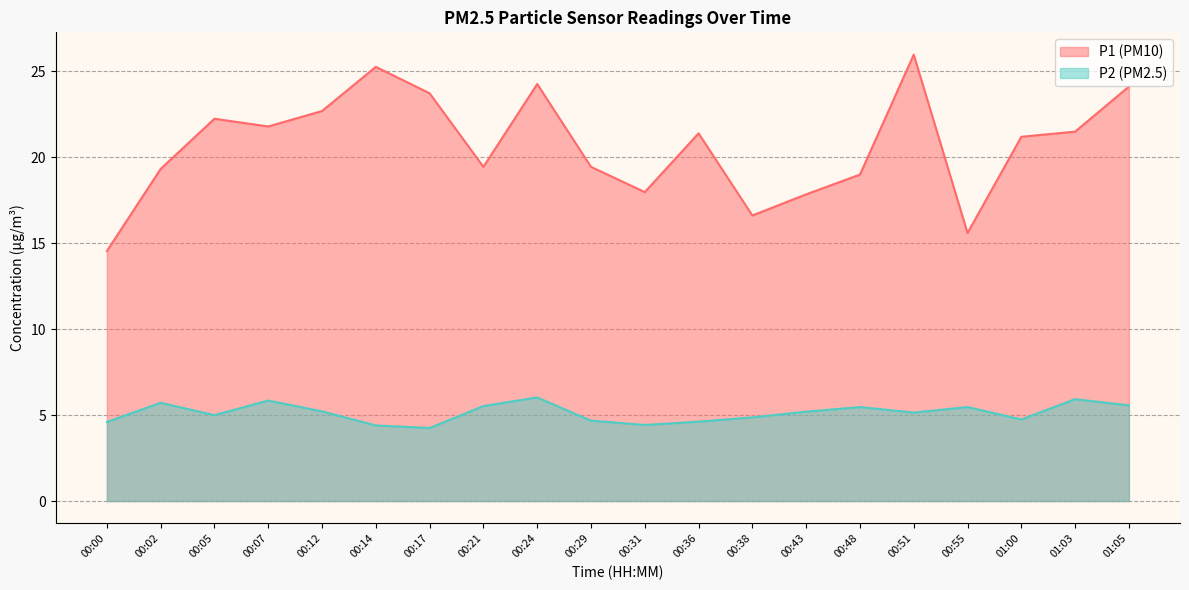

Reading left to right, transcribe all the data shown in this chart.

P1: 00:00=14.6	00:02=19.3	00:05=22.2	00:07=21.8	00:12=22.7	00:14=25.3	00:17=23.7	00:21=19.4	00:24=24.3	00:29=19.4	00:31=18.0	00:36=21.4	00:38=16.6	00:43=17.9	00:48=19.0	00:51=26.0	00:55=15.6	01:00=21.2	01:03=21.5	01:05=24.1
P2: 00:00=4.6	00:02=5.7	00:05=5.0	00:07=5.8	00:12=5.2	00:14=4.4	00:17=4.2	00:21=5.5	00:24=6.0	00:29=4.7	00:31=4.4	00:36=4.6	00:38=4.9	00:43=5.2	00:48=5.5	00:51=5.2	00:55=5.5	01:00=4.8	01:03=5.9	01:05=5.6